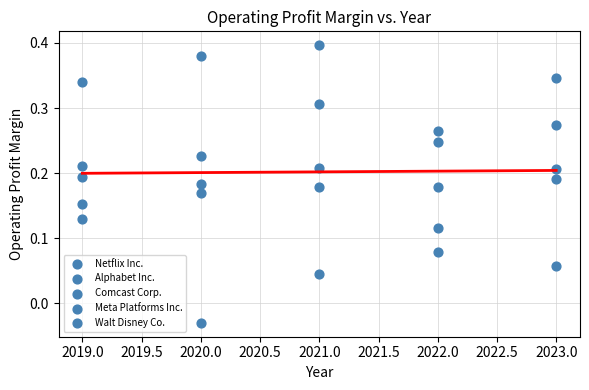

Count the number of points in this scatter plot.

25